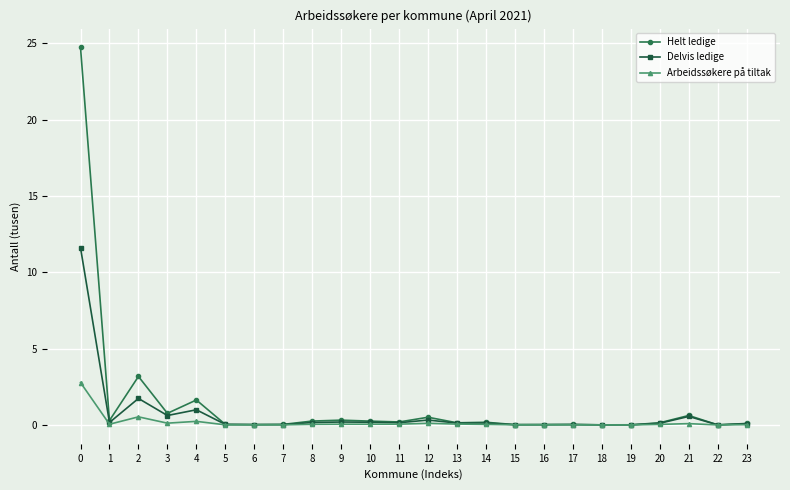

What is the greatest value displayed?

24.7